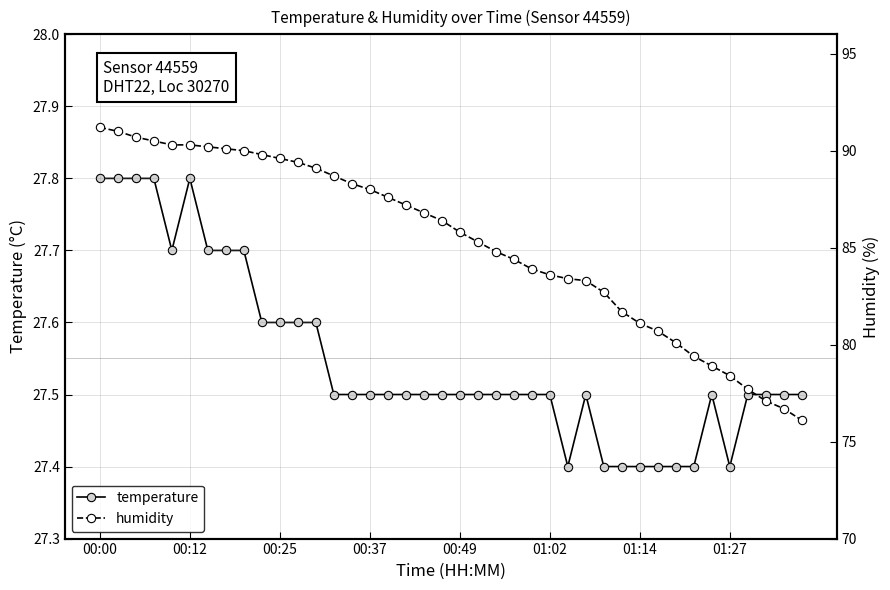

The humidity series shows 141.1 at 29. True or false?

False